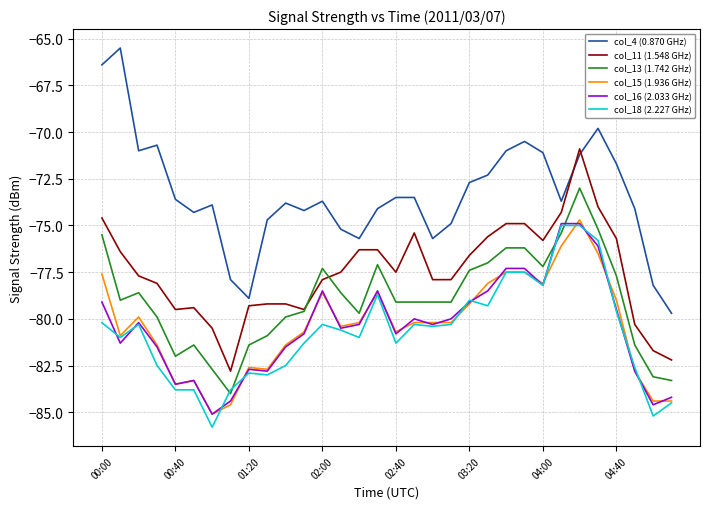

True or false: col_15 (1.936 GHz) and col_11 (1.548 GHz) cross at least once.

False